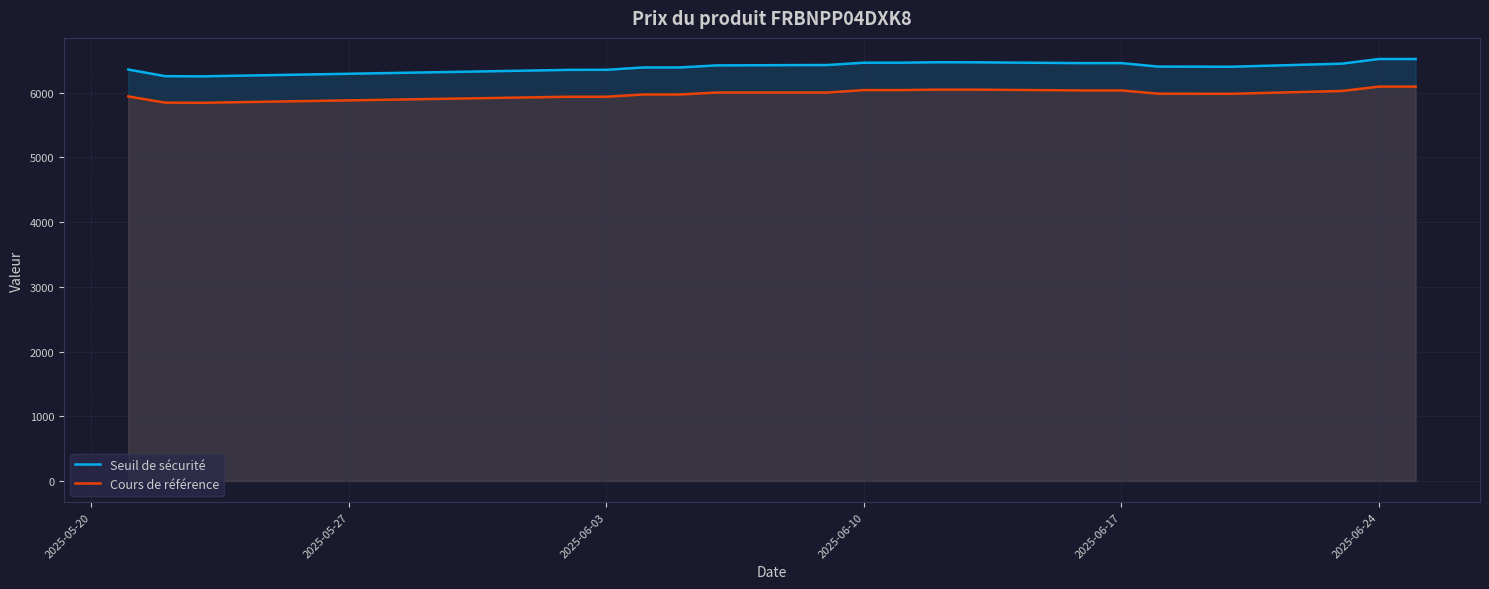

Count the number of data series in this chart.

2